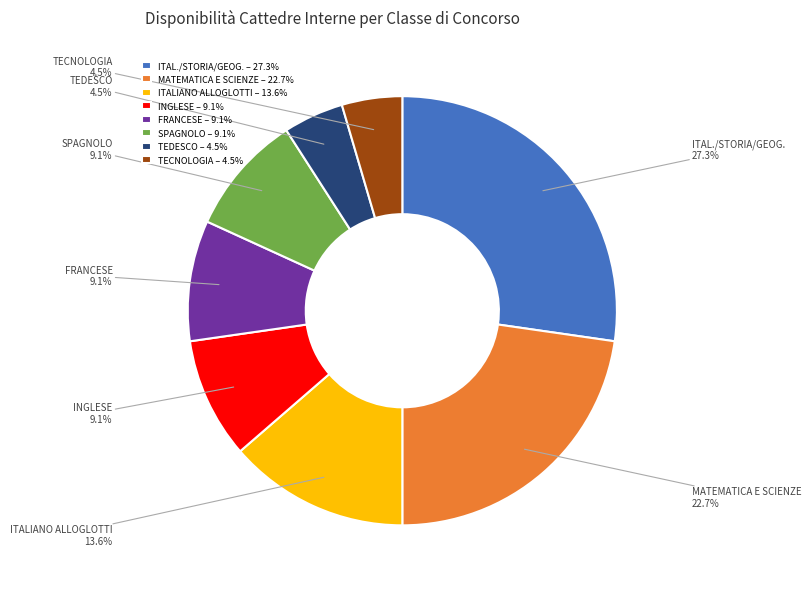

What percentage do TEDESCO and INGLESE together represent?

13.6%